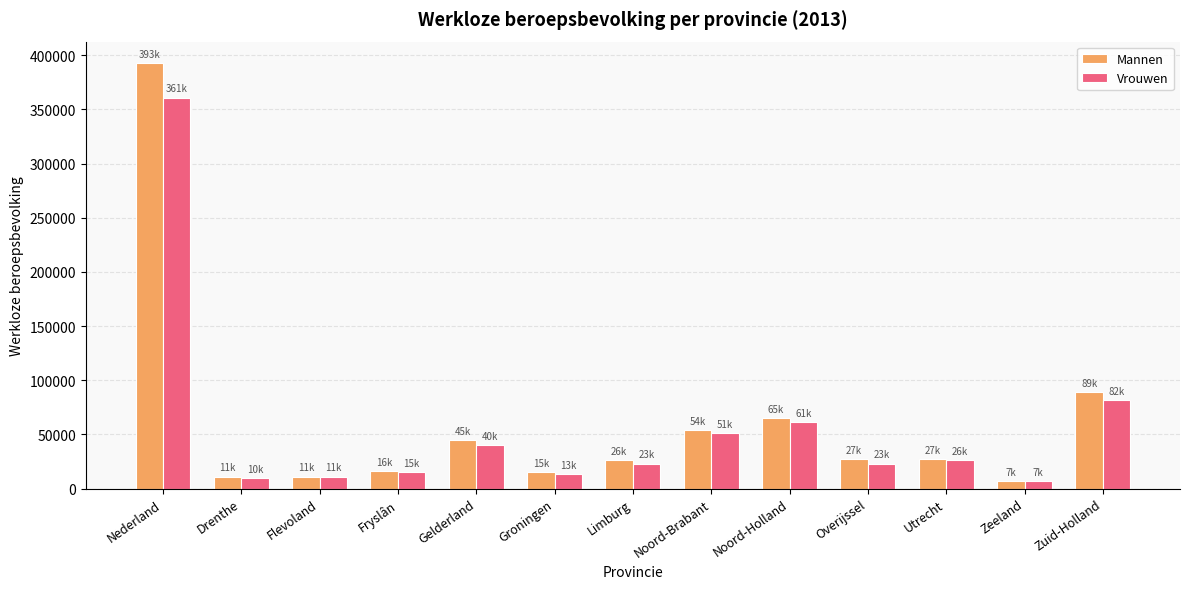

What is the difference between the maximum and minimum values in the Vrouwen series?

354000